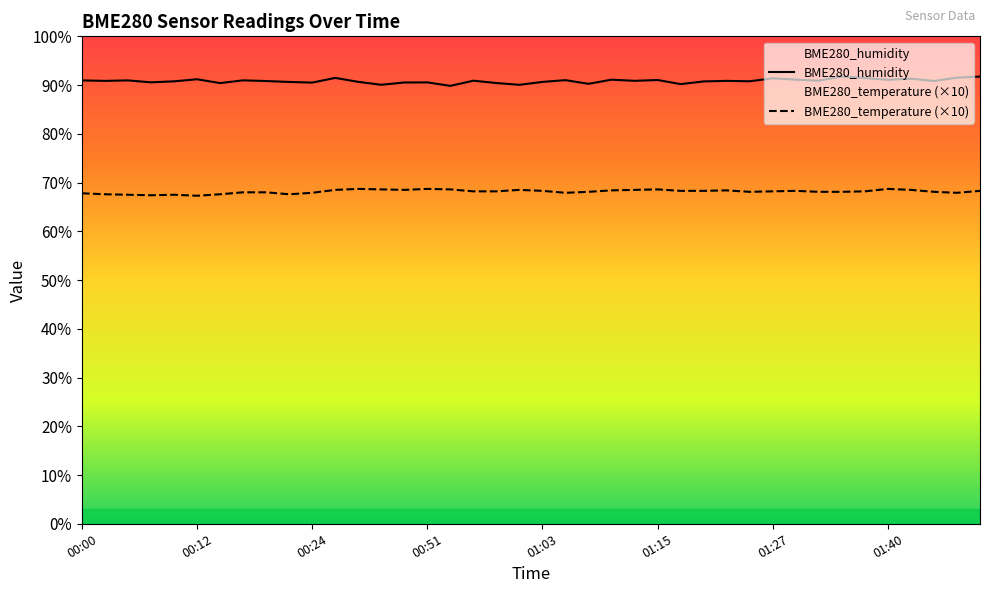

What is the sum of all BME280_temperature (×10) values?

2726.0